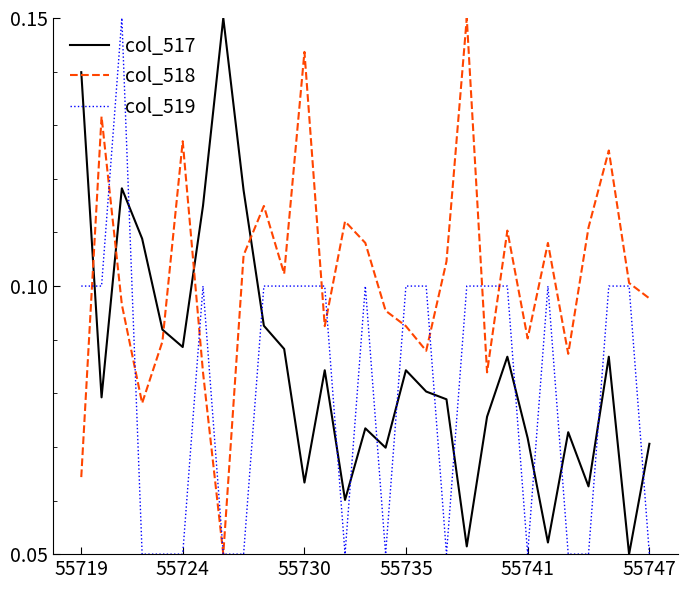

Which series has the largest total across all categories?

col_518